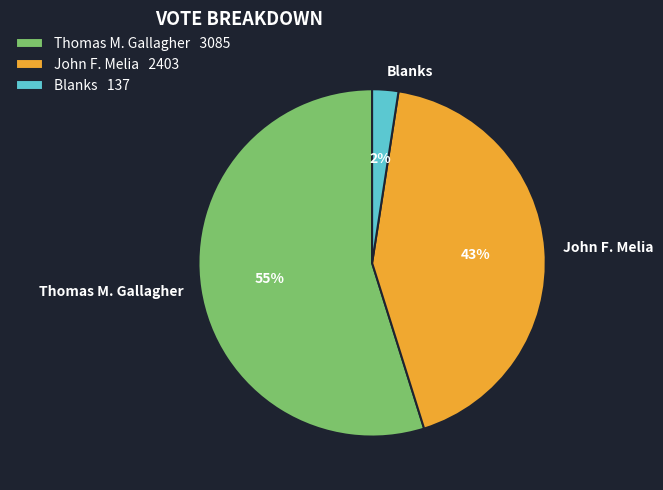

To the nearest percent, what percentage of the pie is John F. Melia?

43%